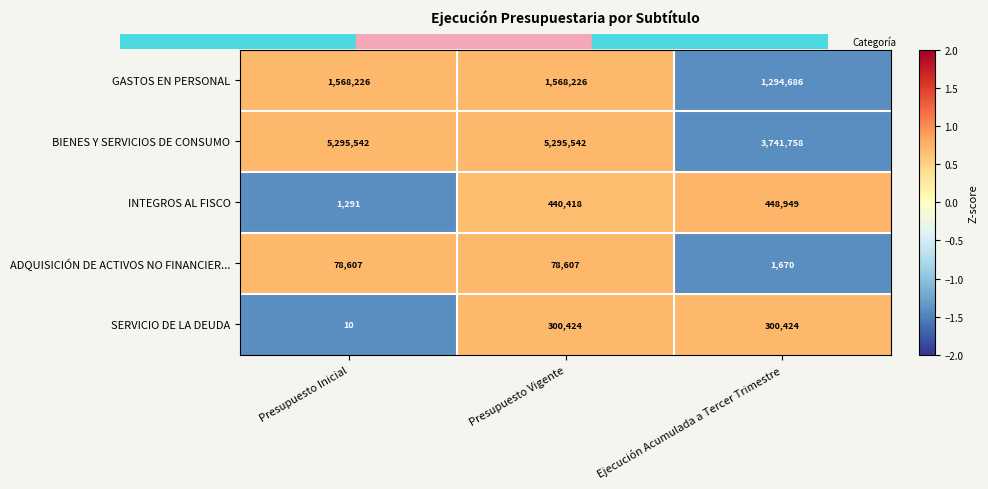

Which series has the largest total across all categories?

BIENES Y SERVICIOS DE CONSUMO